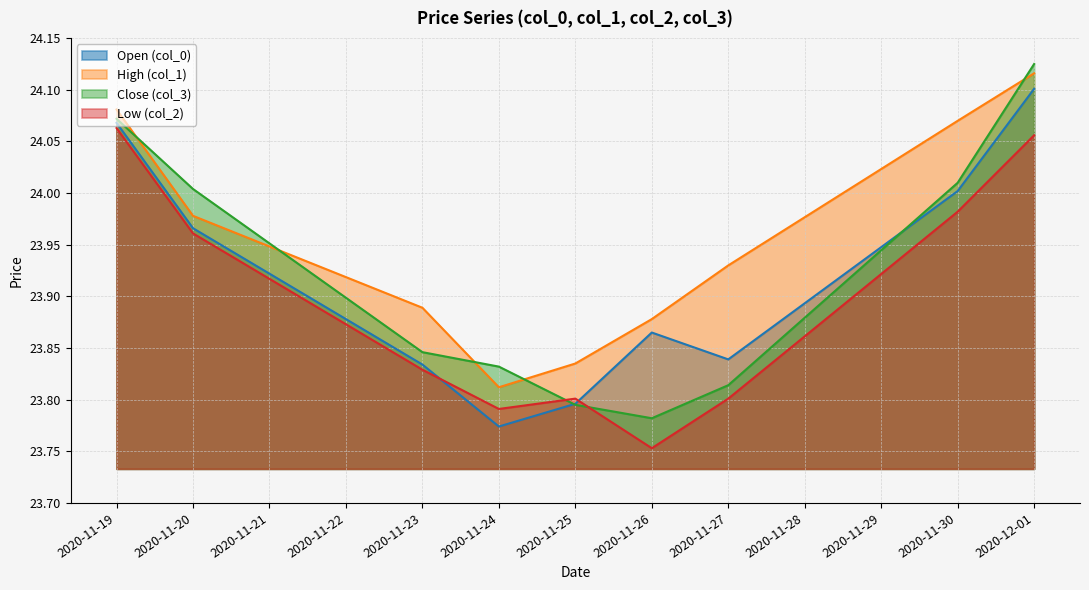

What is the difference between the highest and lowest values at 2020-11-27?

0.1